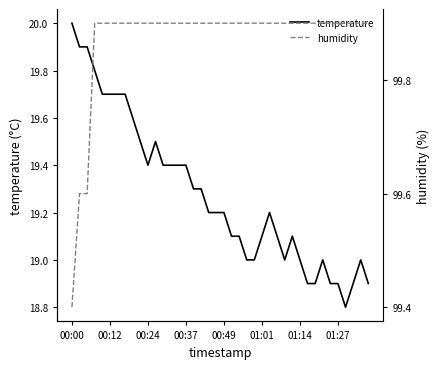

What is the difference between the maximum and minimum values in the humidity series?

0.5